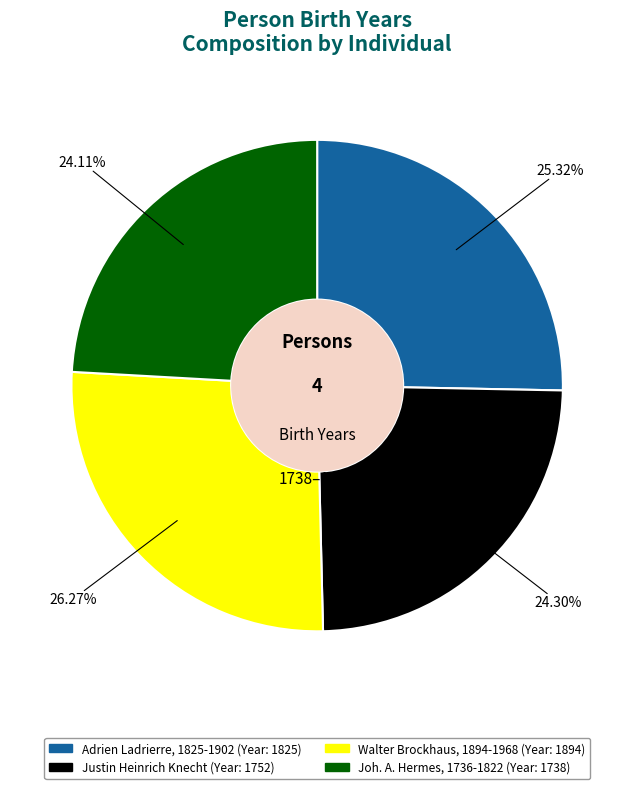

True or false: Joh. A. Hermes, 1736-1822 accounts for 17% of the total.

False